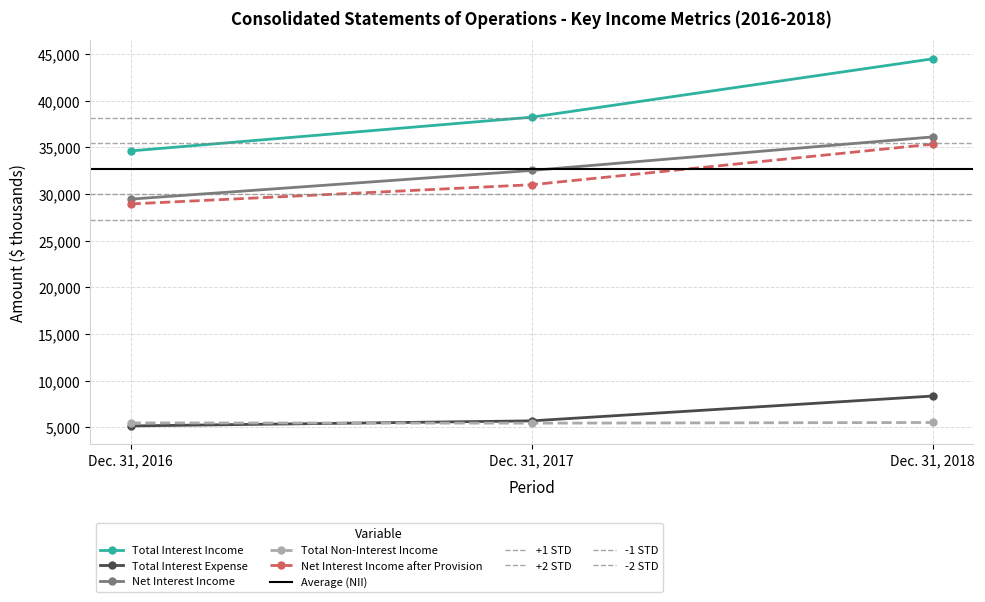

What is the value of the Net Interest Income point at the 2nd from the left?

32533